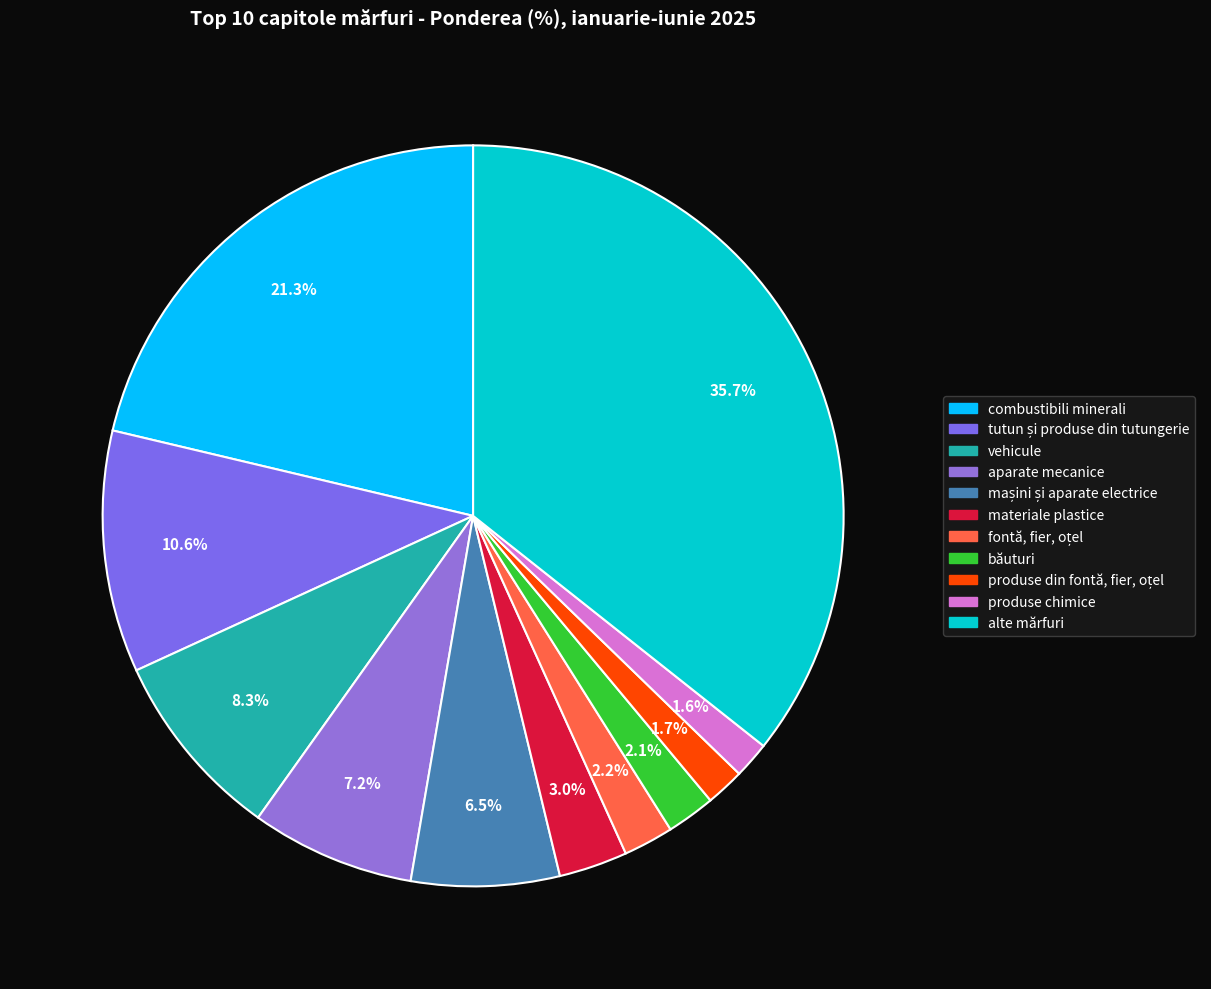

To the nearest percent, what percentage of the pie is combustibili minerali?

21%